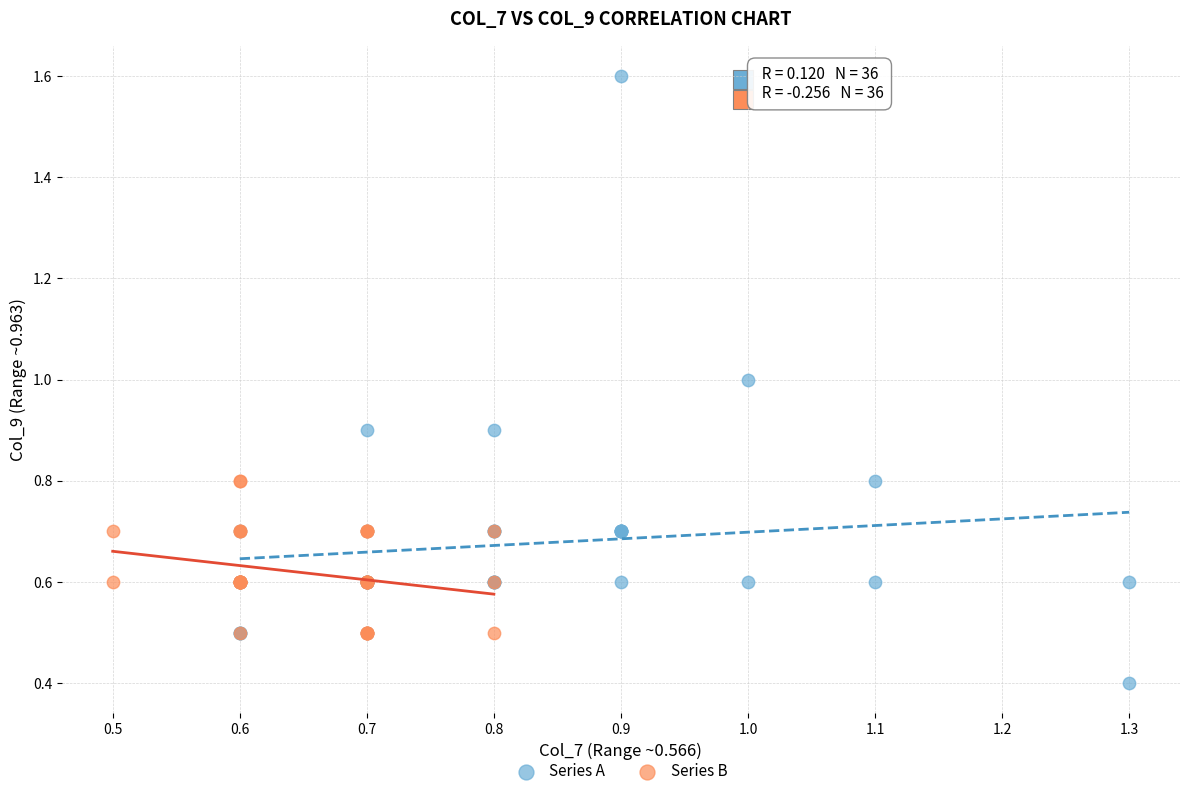

What are all the series names shown in the legend?

Series A, Series B